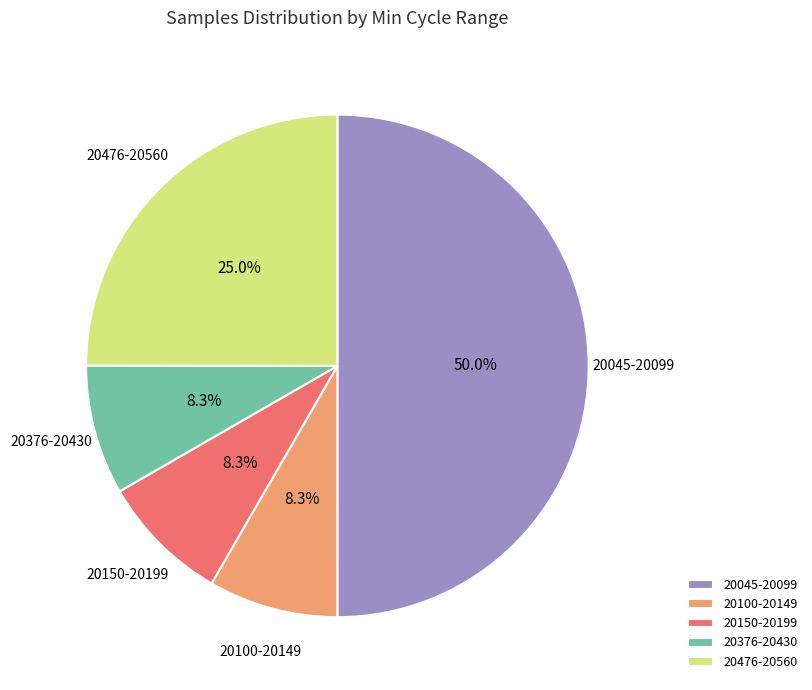

Does 20476-20560 represent more than half of the total?

No